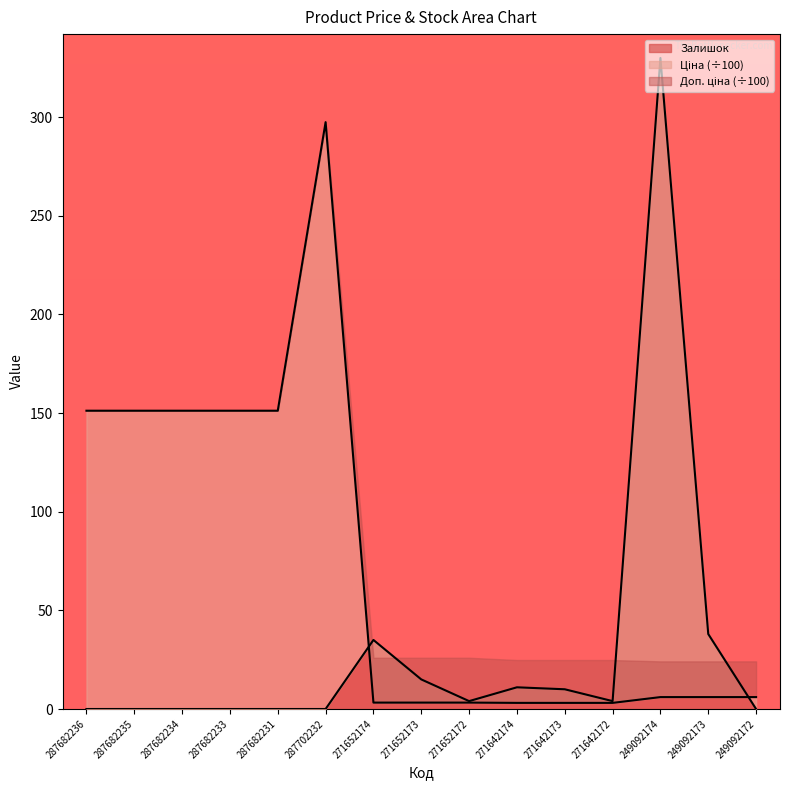

What is the total value across all series at 287702232?

297.5